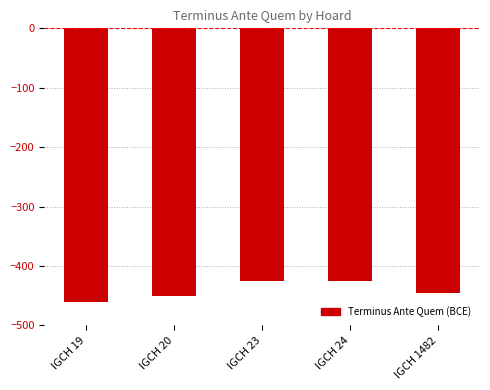

The value at IGCH 19 is -769. True or false?

False